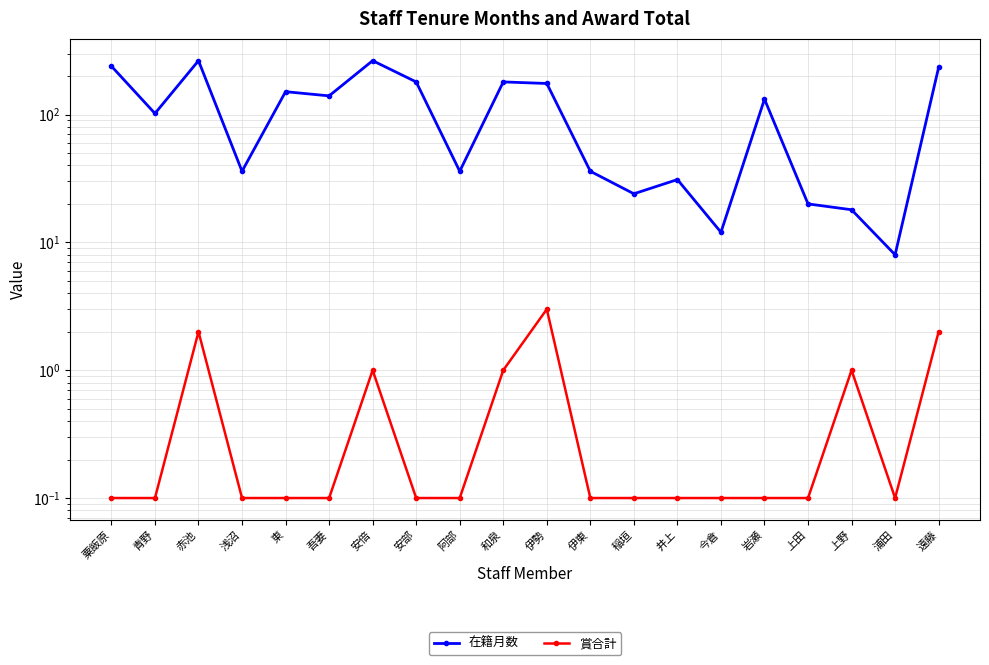

What is the maximum value shown in the chart?

264.0